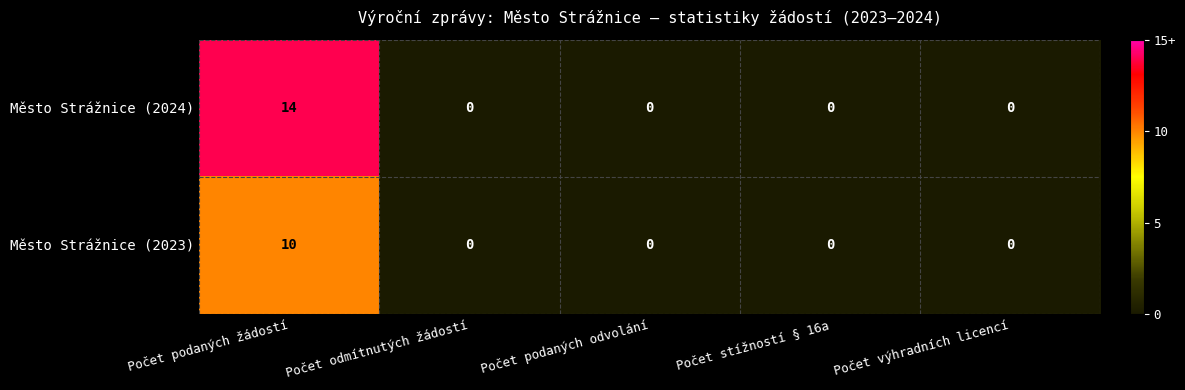

The Město Strážnice (2024) series shows 10 at Počet podaných odvolání. True or false?

False